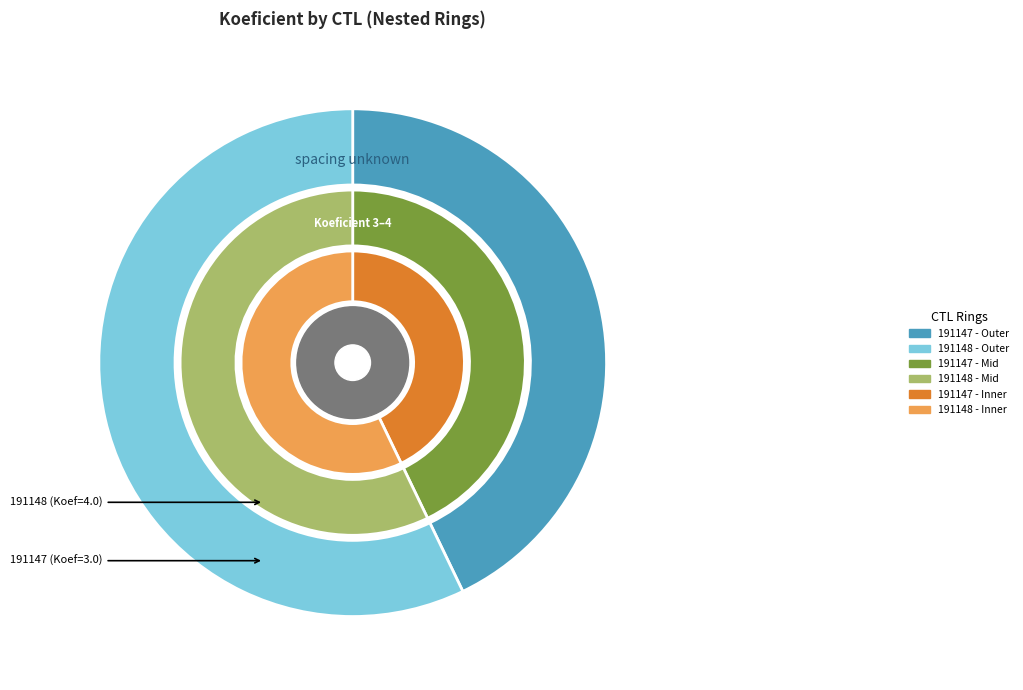

Rank the categories by value from lowest to highest.

191147, 191148